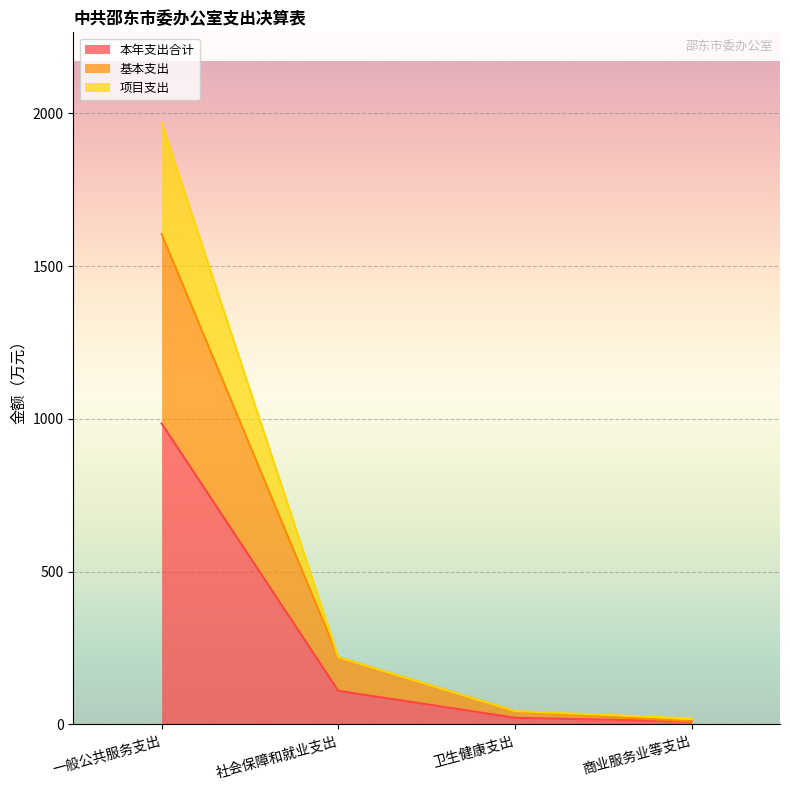

Reading right to left, what are all the values shown in this chart?

本年支出合计: 9.8	21.9	110.0	985.0
基本支出: 9.8	43.8	220.0	1605.3
项目支出: 19.5	43.8	220.0	1970.1